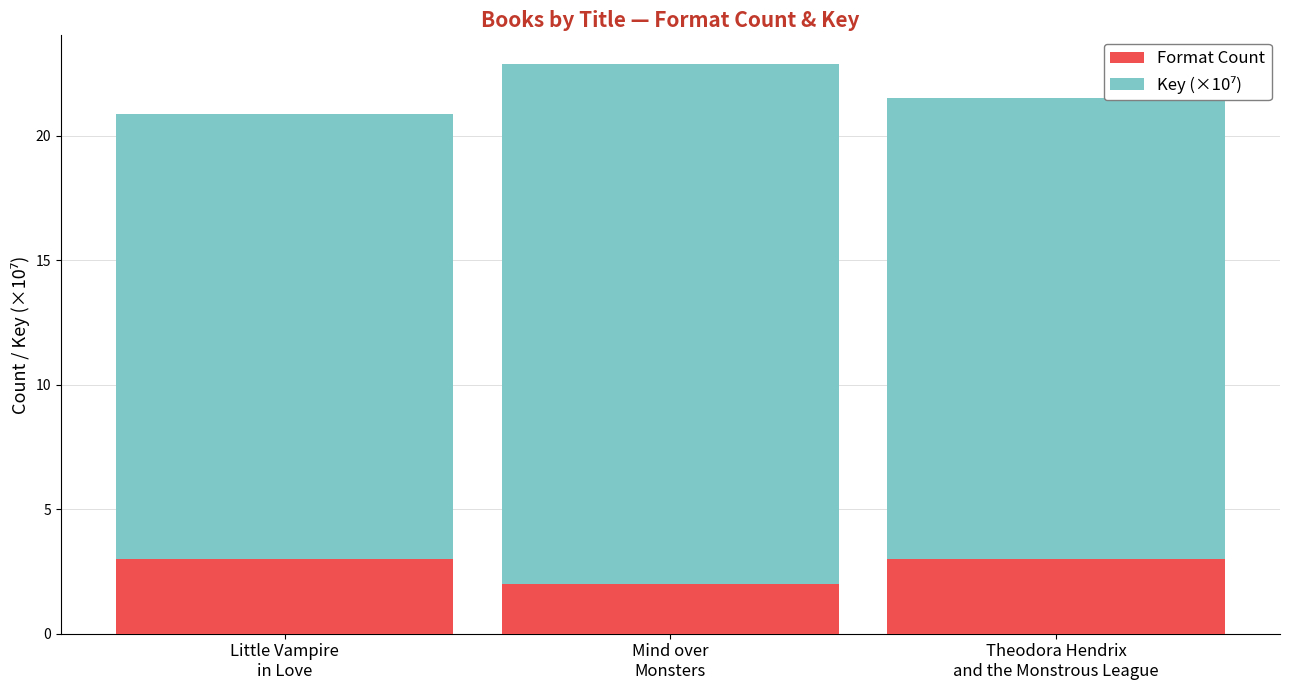

How many Format Count values are between 2 and 3?

3